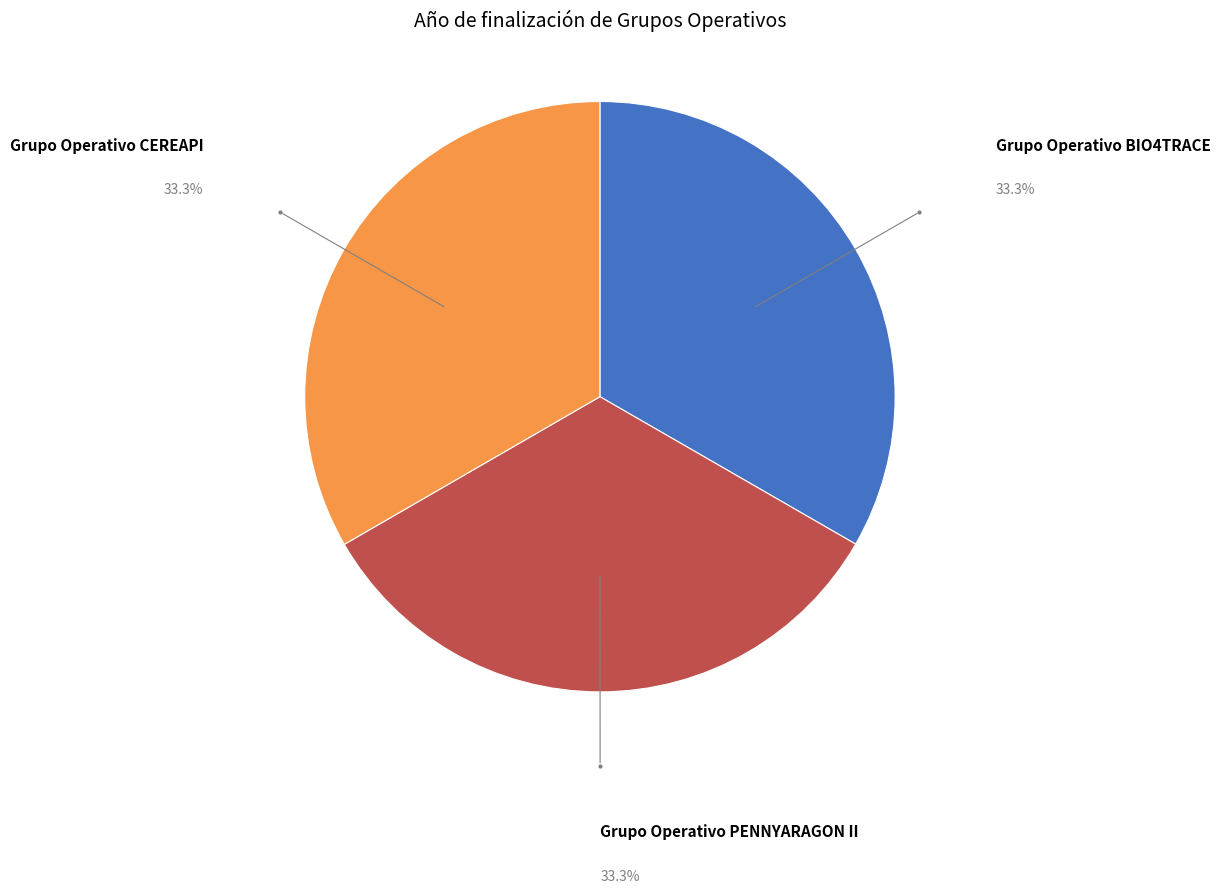

Does any single category account for the majority?

No